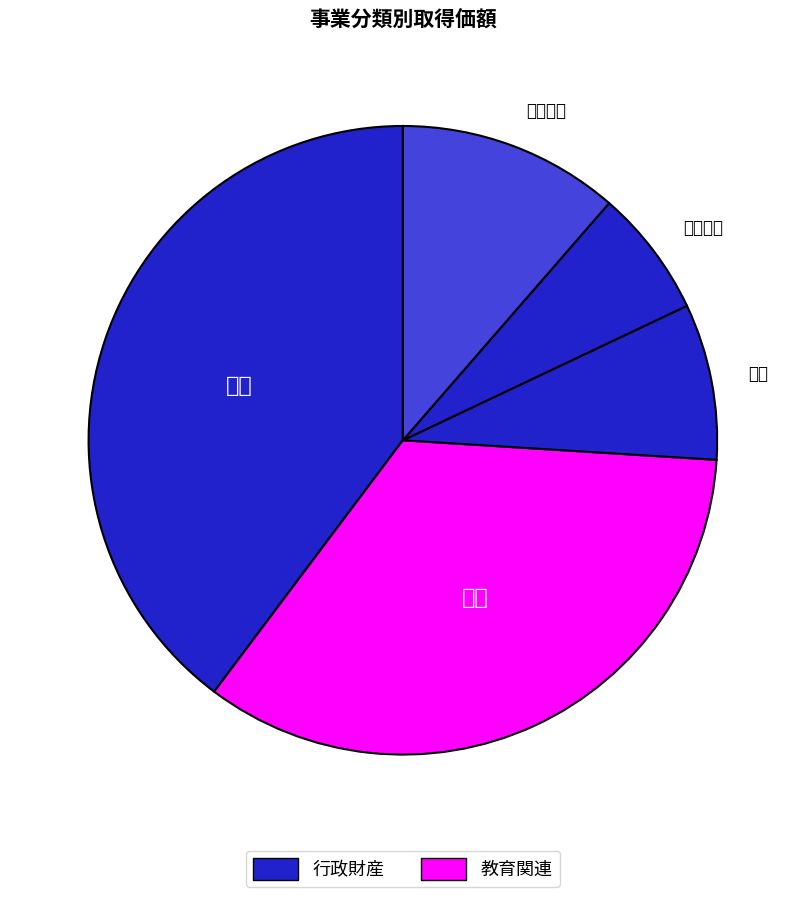

How many slices are in this pie chart?

5